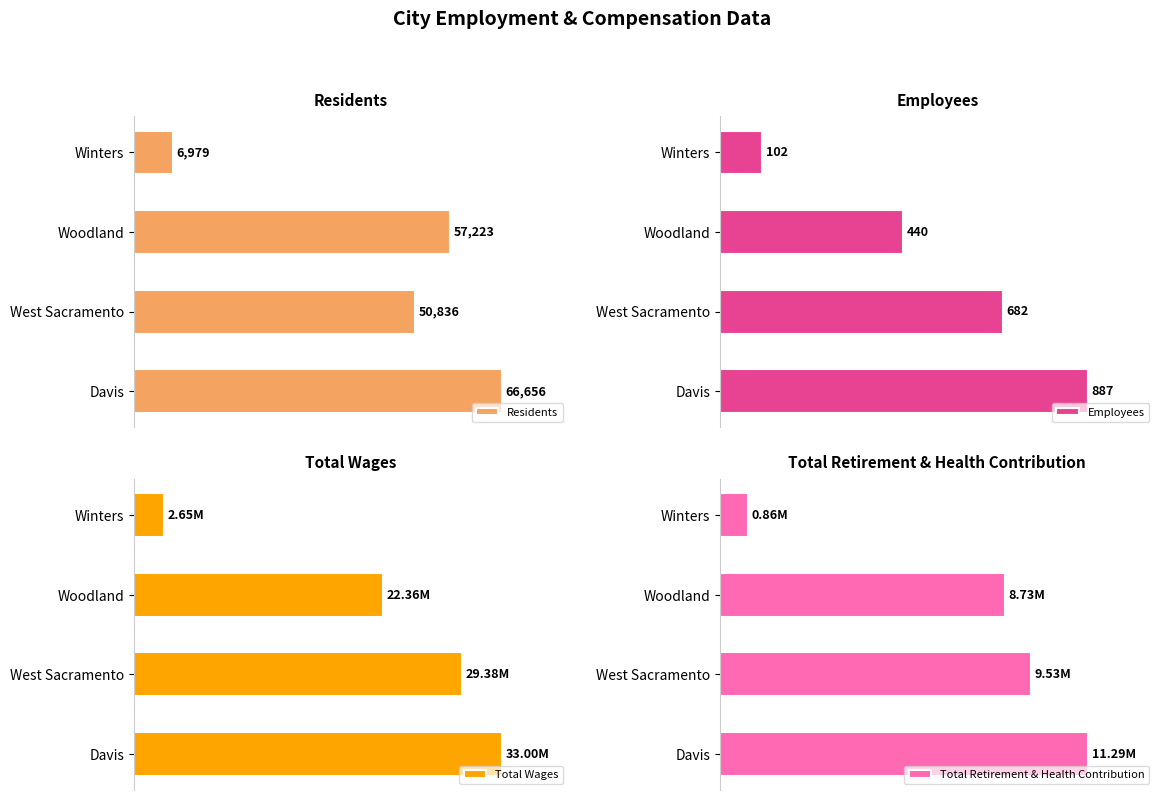

How many data points in Total Retirement & Health Contribution are less than 9531141?

2